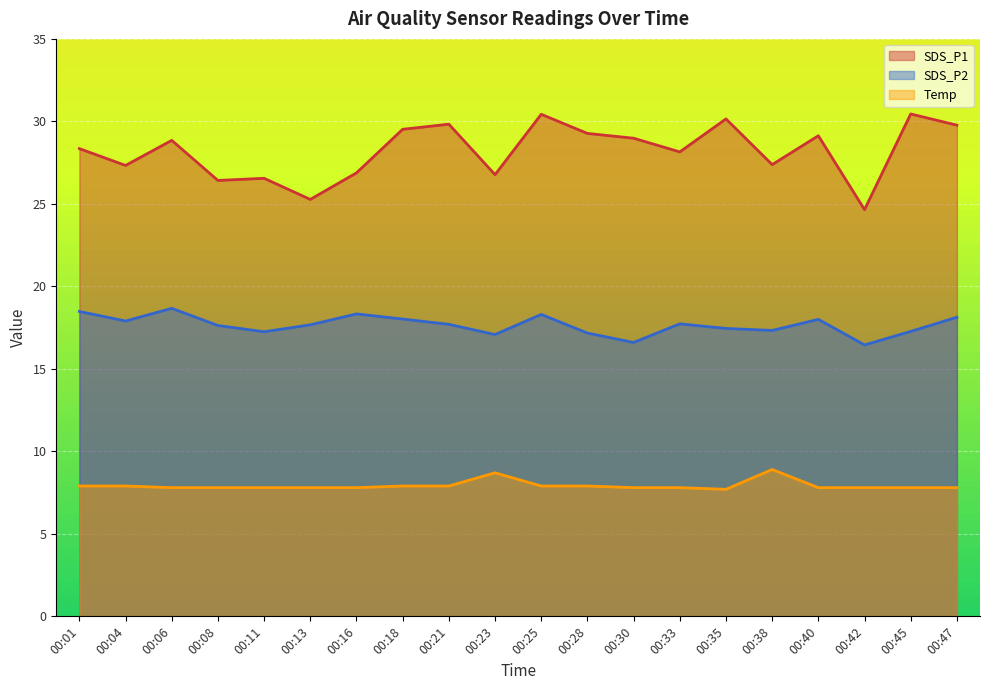

Where is the first local minimum for SDS_P1?

00:04